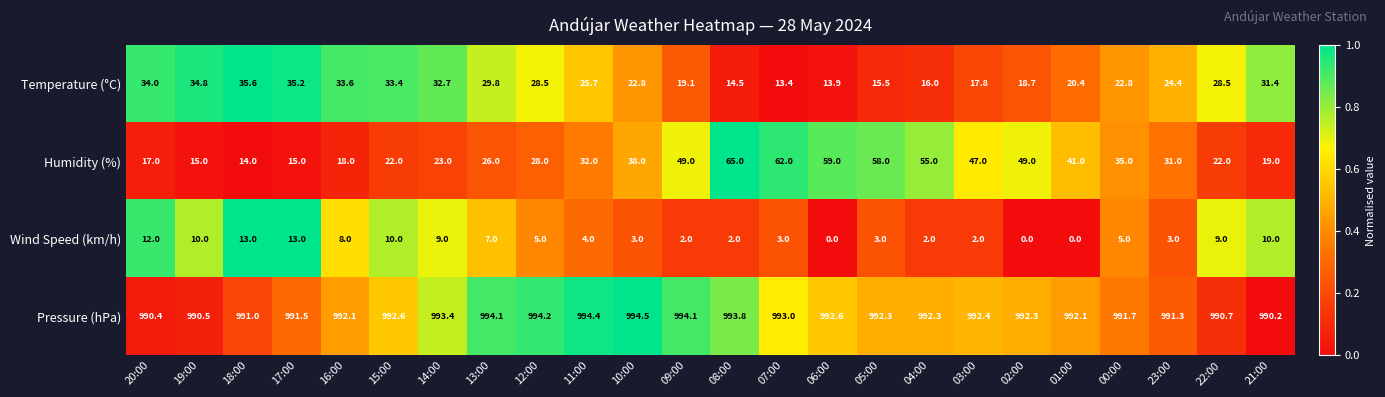

At 16:00, list the series in order from largest to smallest.

Pressure (hPa), Temperature (°C), Humidity (%), Wind Speed (km/h)